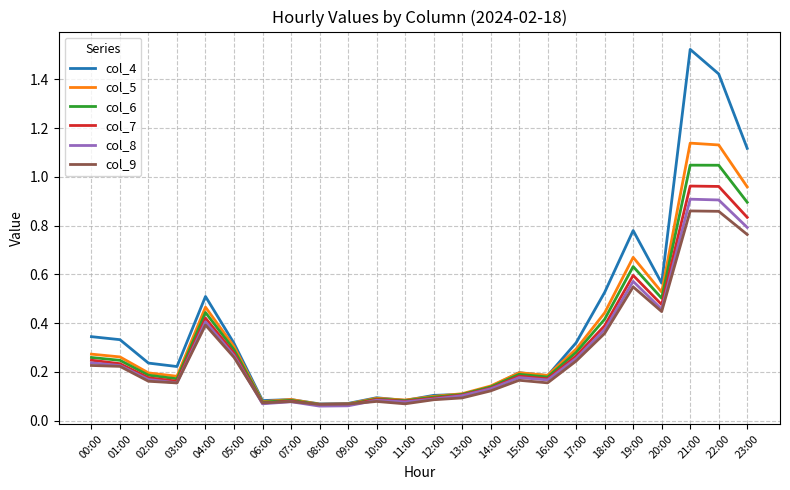

Is it true that col_7 equals 0.1 at 10:00?

True